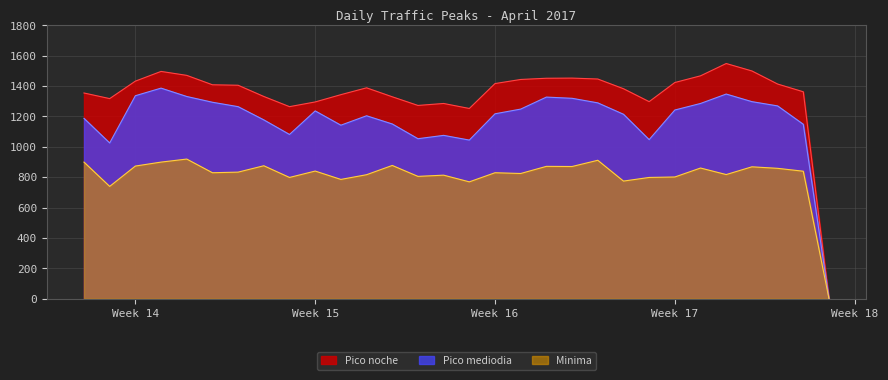

True or false: Pico noche and Pico mediodia cross at least once.

False